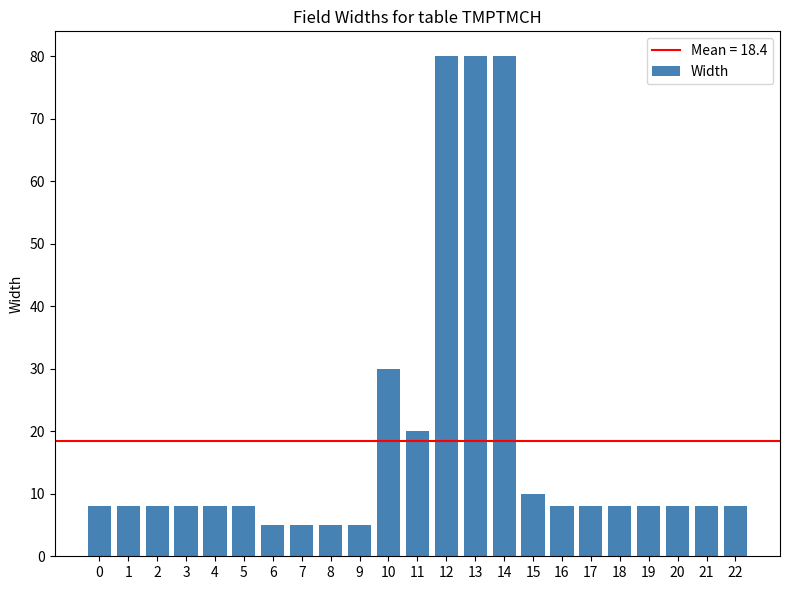

Does the chart contain stacked bars?

No